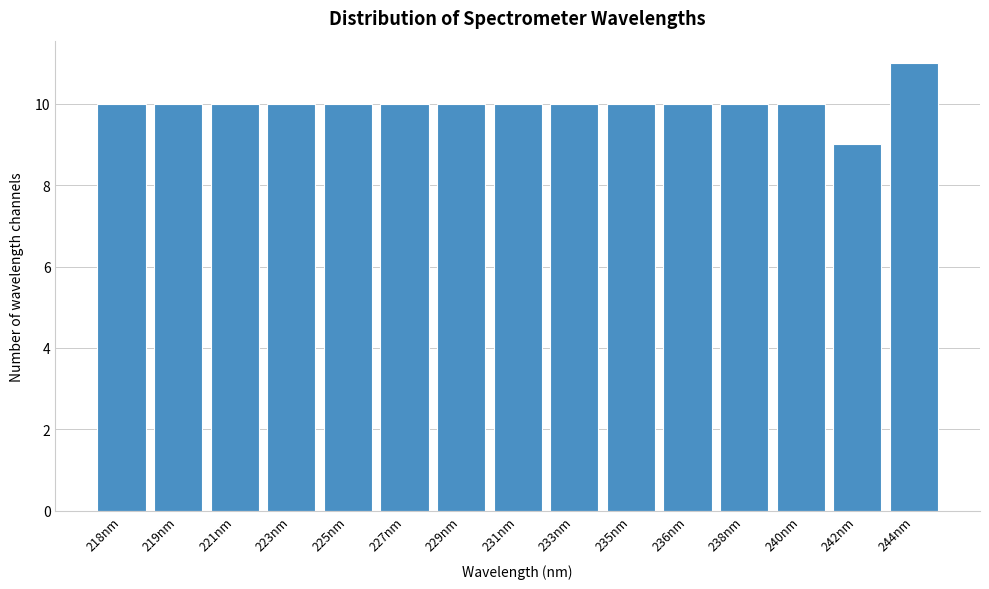

Reading left to right, what are all the values shown in this chart?

218nm=10	219nm=10	221nm=10	223nm=10	225nm=10	227nm=10	229nm=10	231nm=10	233nm=10	235nm=10	236nm=10	238nm=10	240nm=10	242nm=9	244nm=11